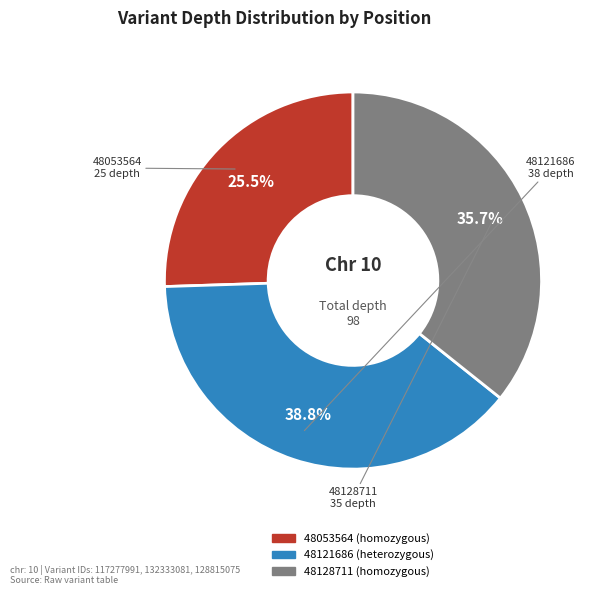

Does 48128711 account for over 50% of the chart?

No